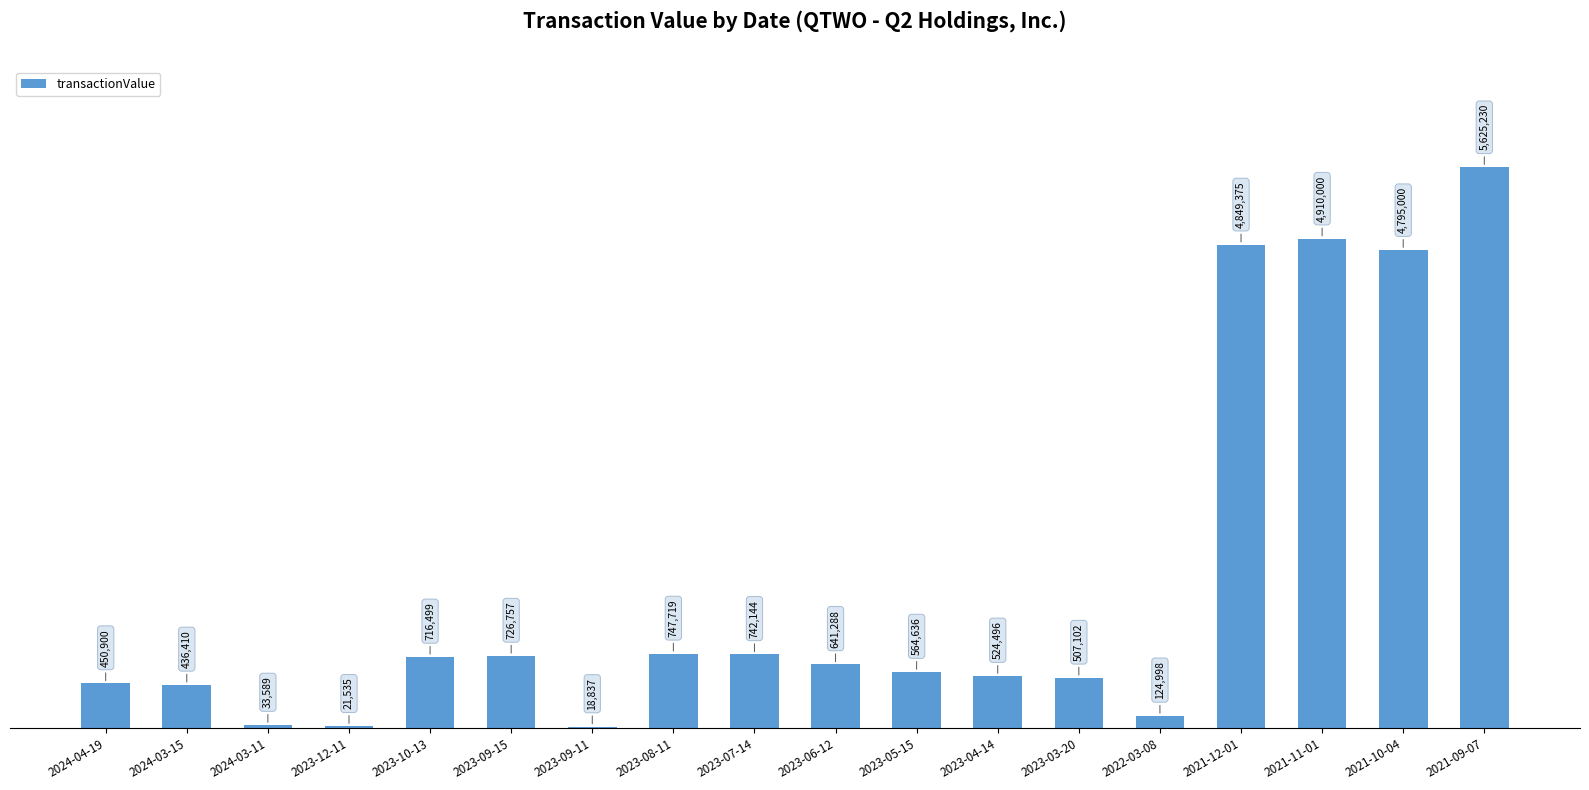

True or false: the data shows 4795000 at 2021-10-04.

True